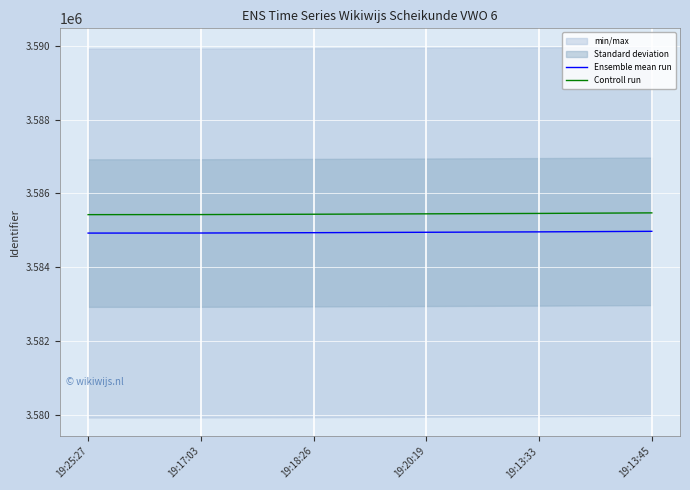

True or false: Ensemble mean run and Controll run intersect in this chart.

False